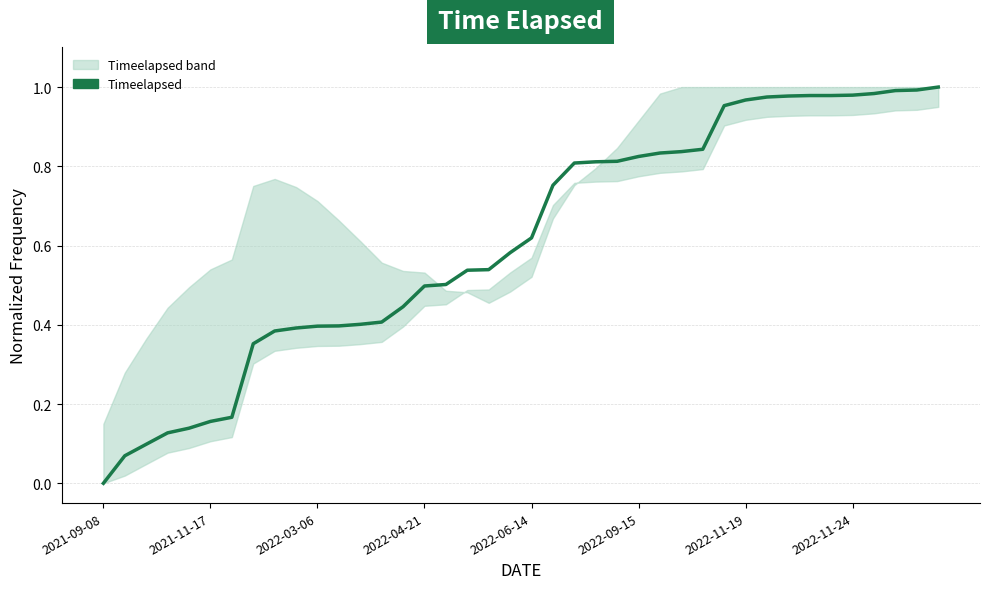

Does the chart display data point markers on the line(s)?

No